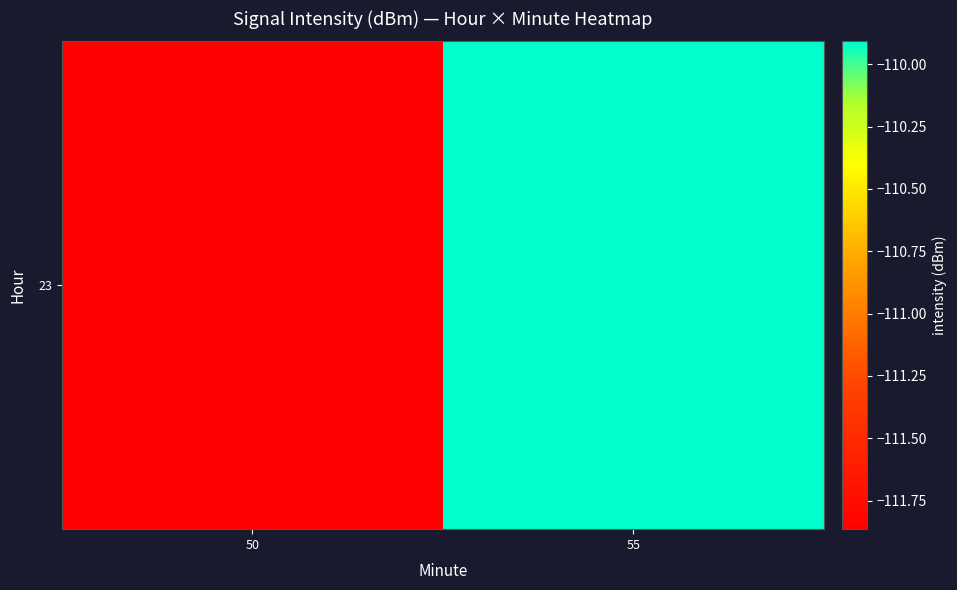

The chart shows a value of -111.9 at 50. True or false?

True